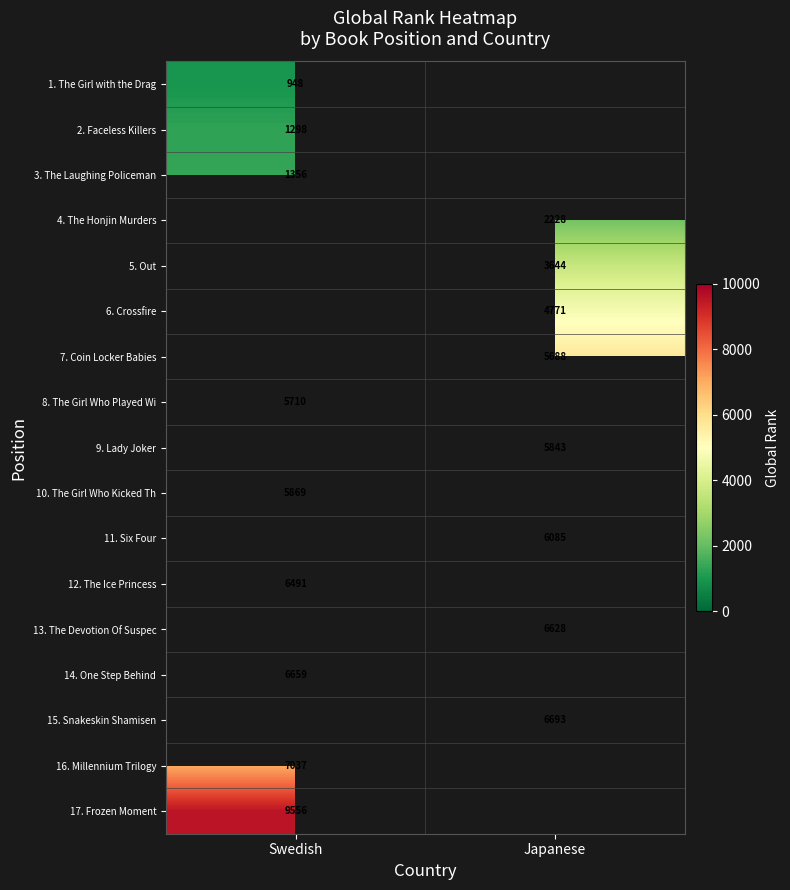

Is it true that 4. The Honjin Murders equals 3601 at Japanese?

False